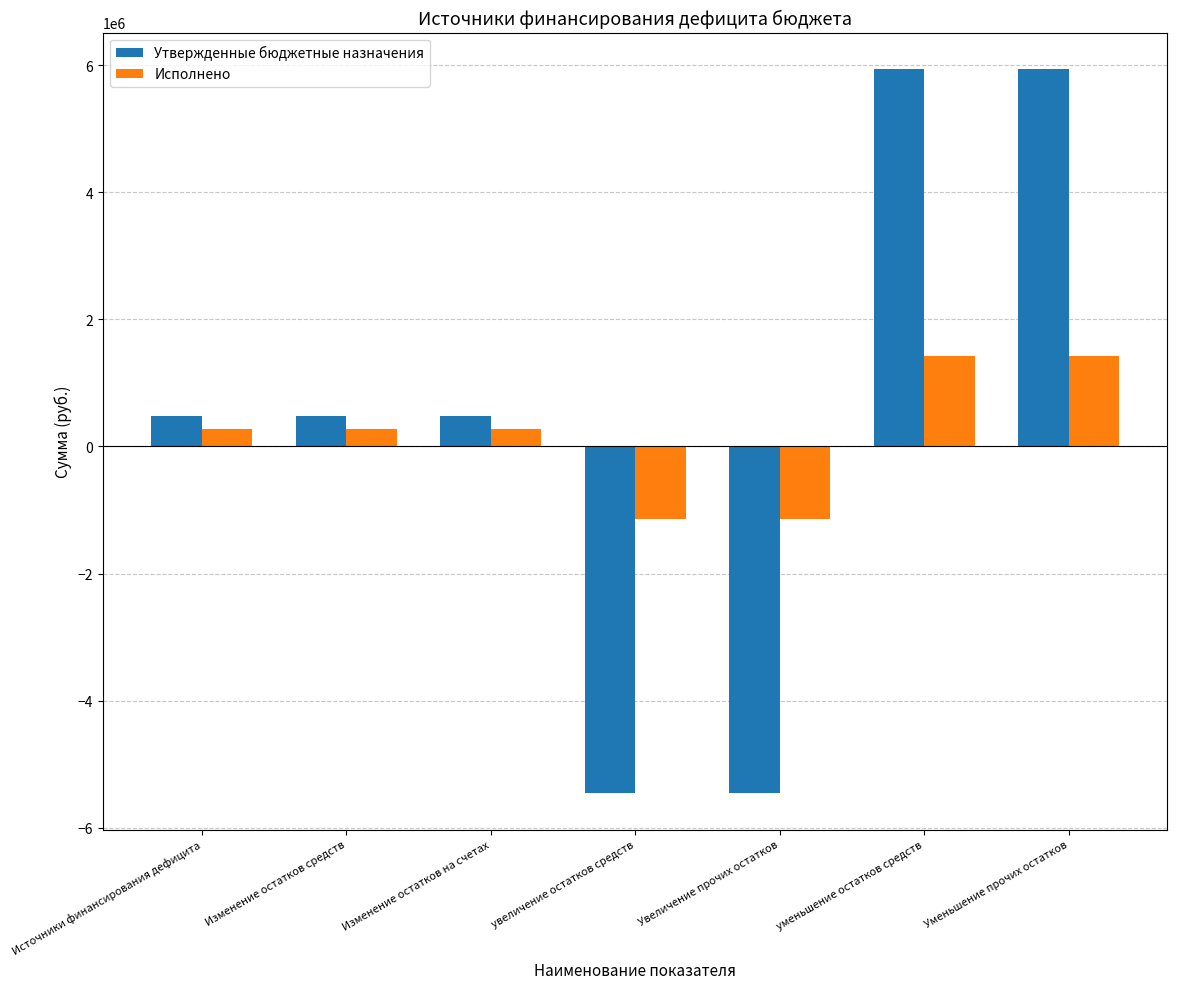

The value of Утвержденные бюджетные назначения at Увеличение прочих остатков is -5458720.0. True or false?

True